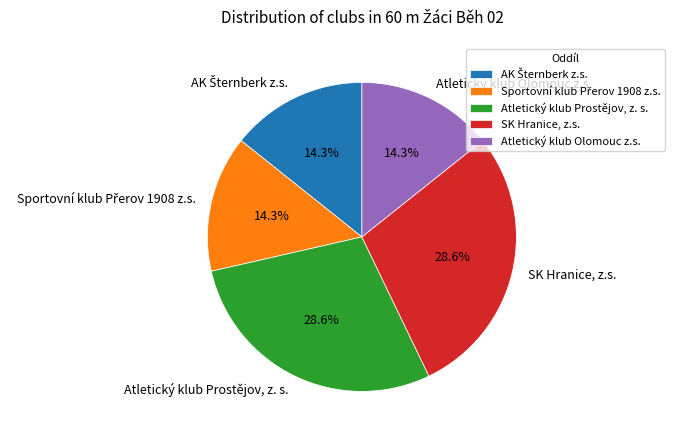

Is it true that SK Hranice, z.s. is 29% of the pie?

True